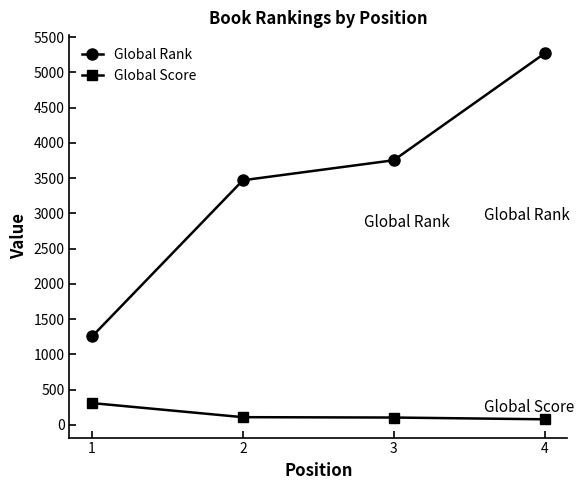

Is the value of Global Score at 2 greater than the value of Global Rank at 1?

No